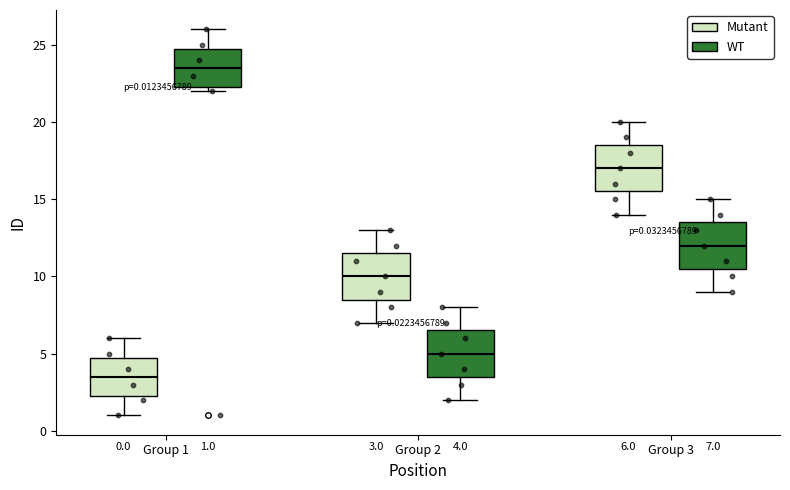

Which box has the lowest median line?

Group 1 (Mutant)